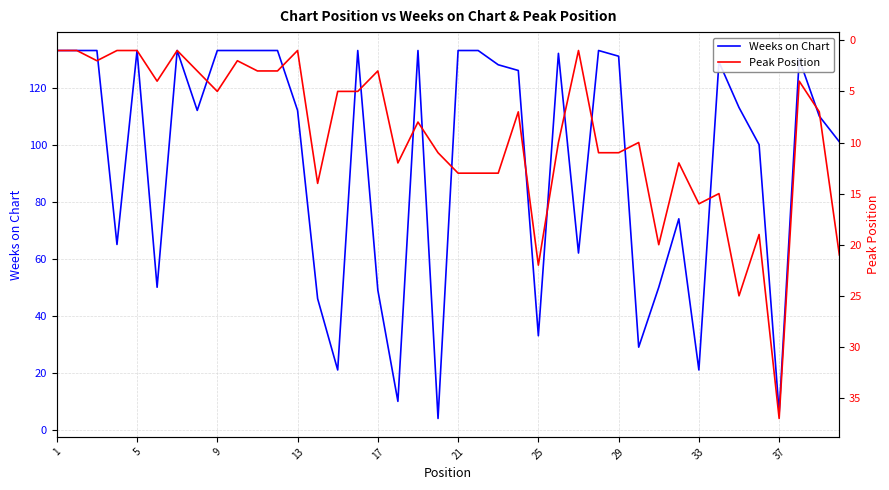

Reading left to right, what are all the values shown in this chart?

Weeks on Chart: 133	133	133	65	133	50	133	112	133	133	133	133	112	46	21	133	49	10	133	4	133	133	128	126	33	132	62	133	131	29	50	74	21	129	113	100	6	130	110	101
Peak Position: 1	1	2	1	1	4	1	3	5	2	3	3	1	14	5	5	3	12	8	11	13	13	13	7	22	10	1	11	11	10	20	12	16	15	25	19	37	4	7	21